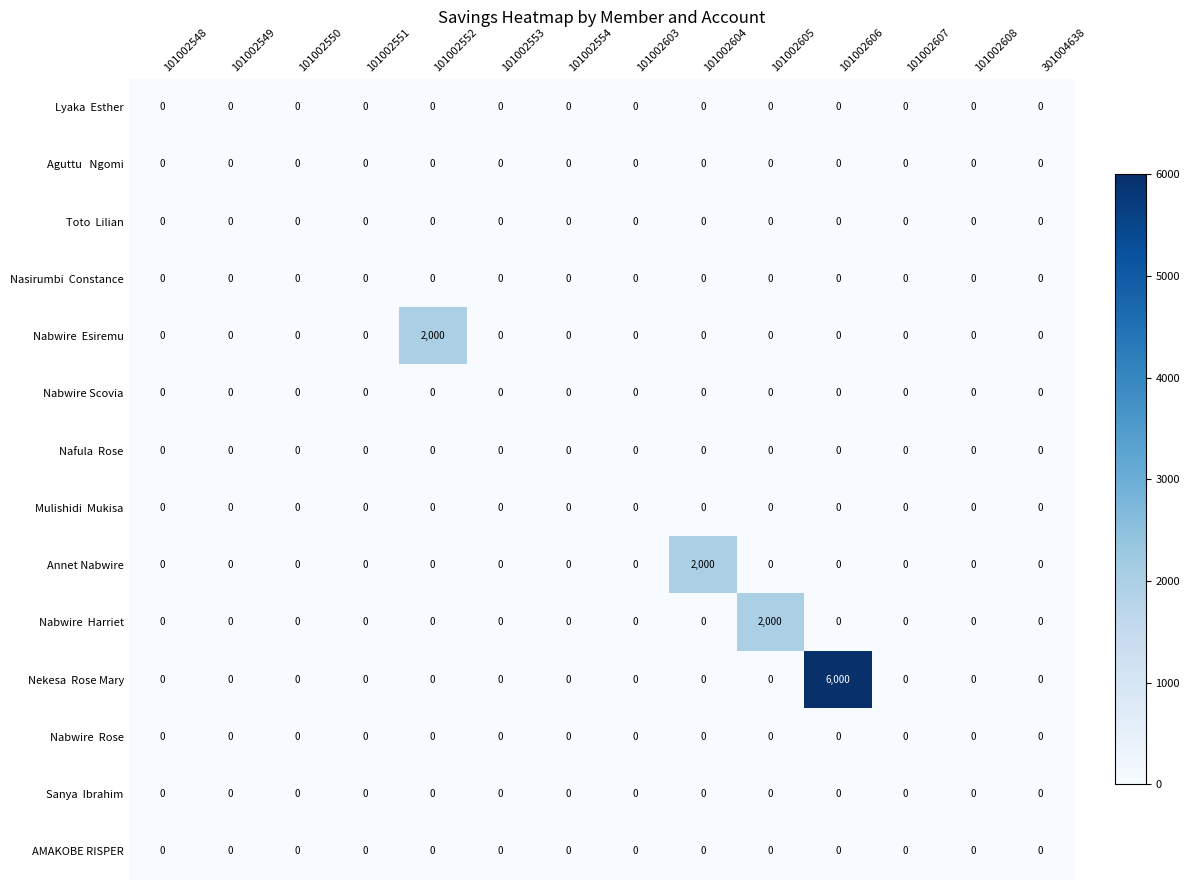

What is the maximum value shown in the chart?

6000